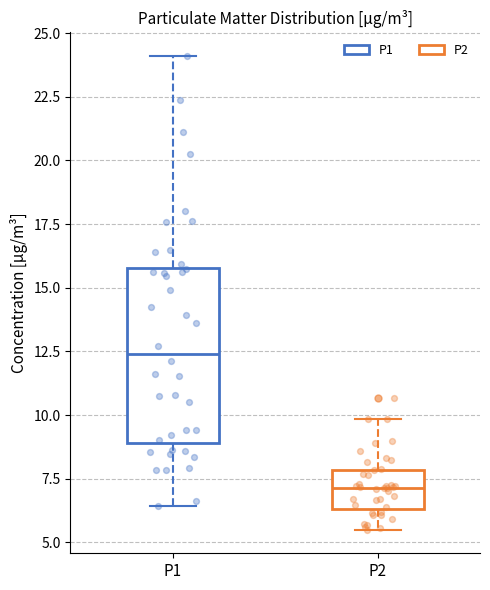

Reading left to right, transcribe this box plot: for each box, give where its median line is, the range the box spans, and where its two whiskers end, as read against the y-axis. The values are not printed on the chart, so give them approximately, as read against the axis.

P1: median 12.5, box 9.0 to 16.0, whiskers 6.5 to 24.0
P2: median 7.0, box 6.5 to 8.0, whiskers 5.5 to 10.0